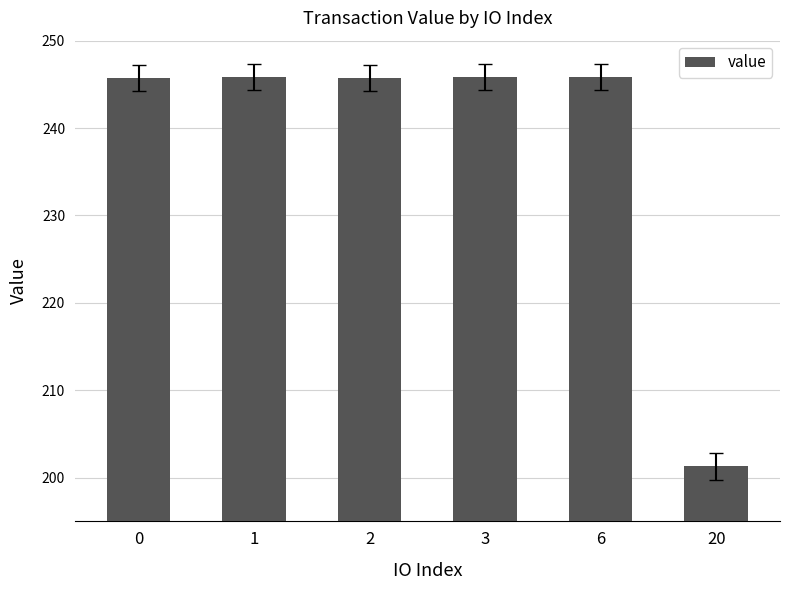

What is the smallest value displayed?

201.3